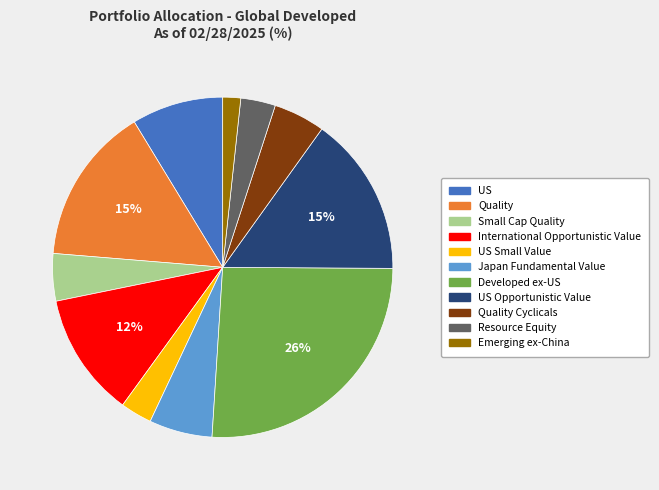

Is there a majority slice in this chart?

No